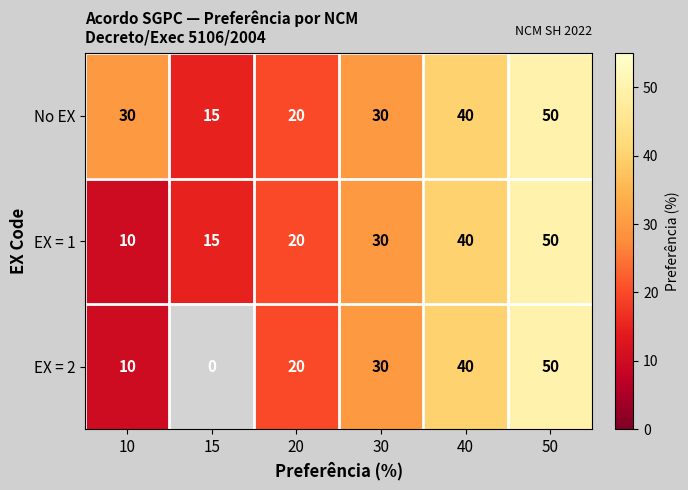

Rank the categories by EX = 1 value from lowest to highest.

10, 15, 20, 30, 40, 50